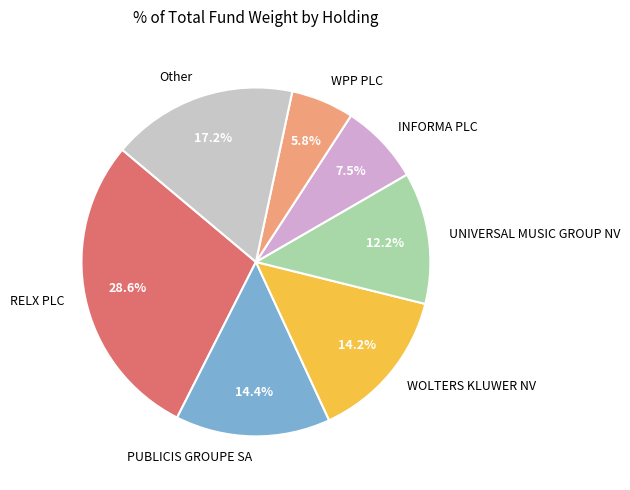

Which category has the biggest portion of the pie?

RELX PLC